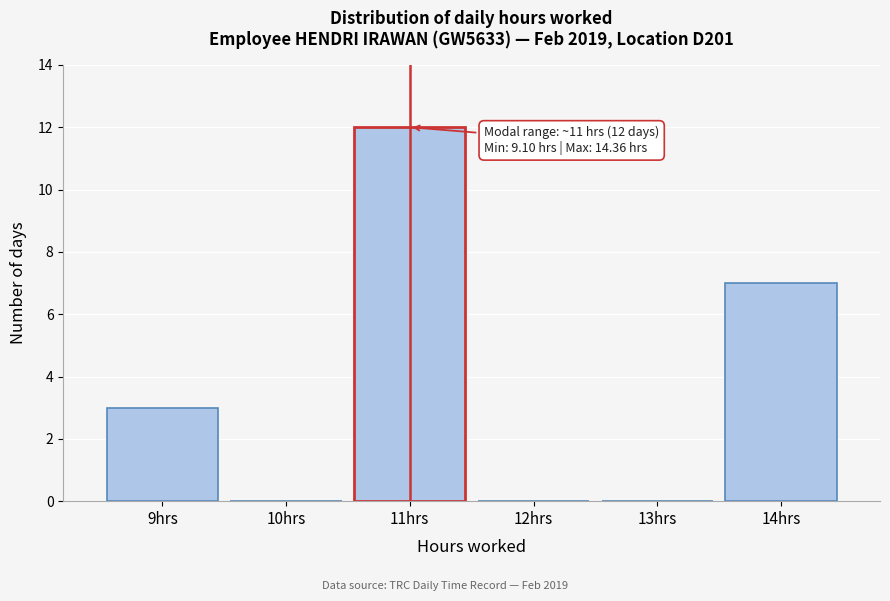

Which range on the x-axis has the tallest bar?

10.5 to 11.5